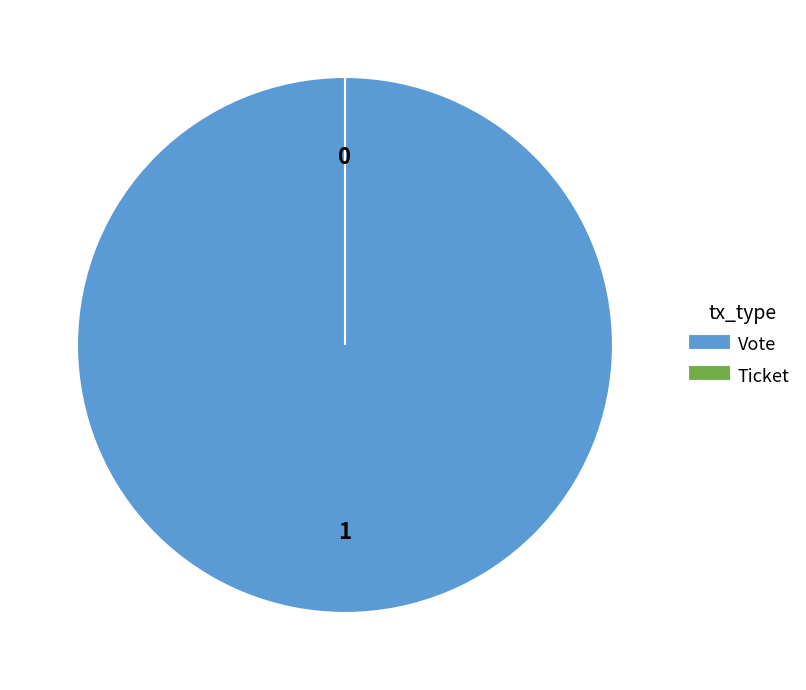

The Vote slice represents 100% of the pie. True or false?

True